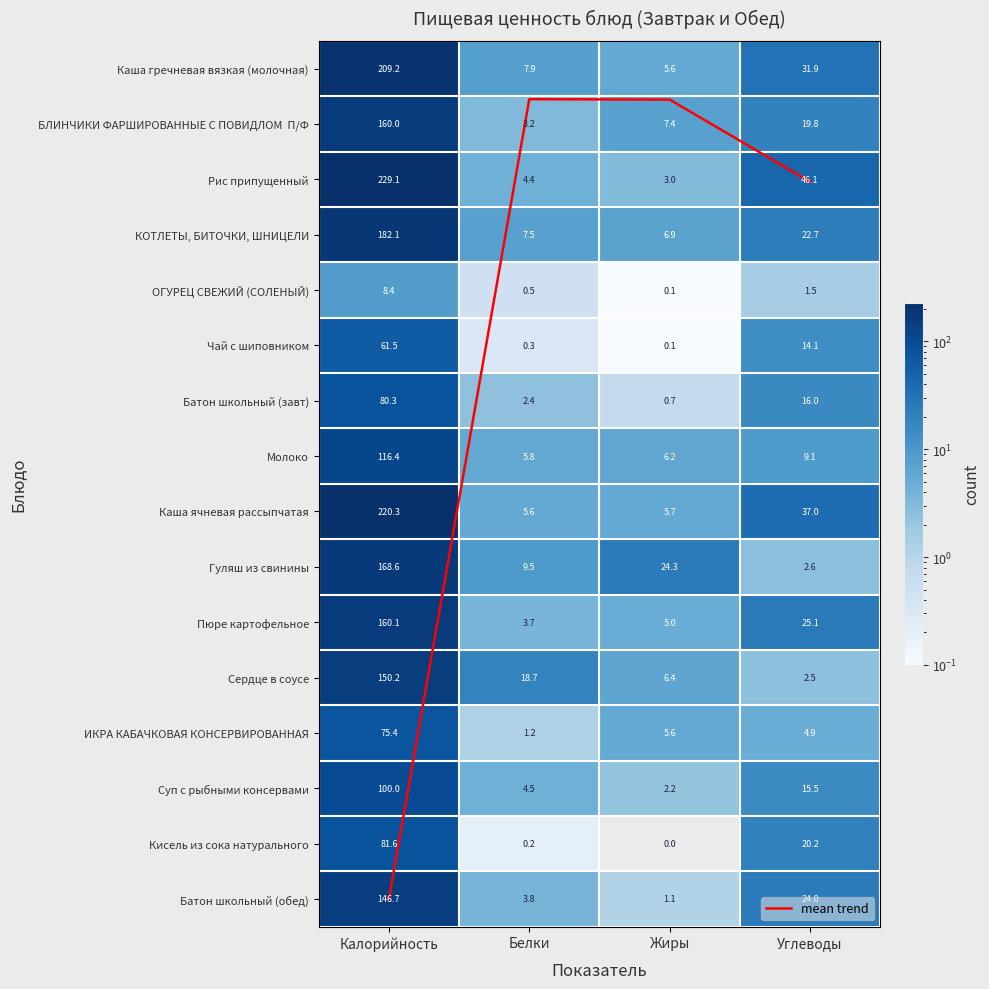

Rank the categories by Каша ячневая рассыпчатая value from lowest to highest.

Белки, Жиры, Углеводы, Калорийность